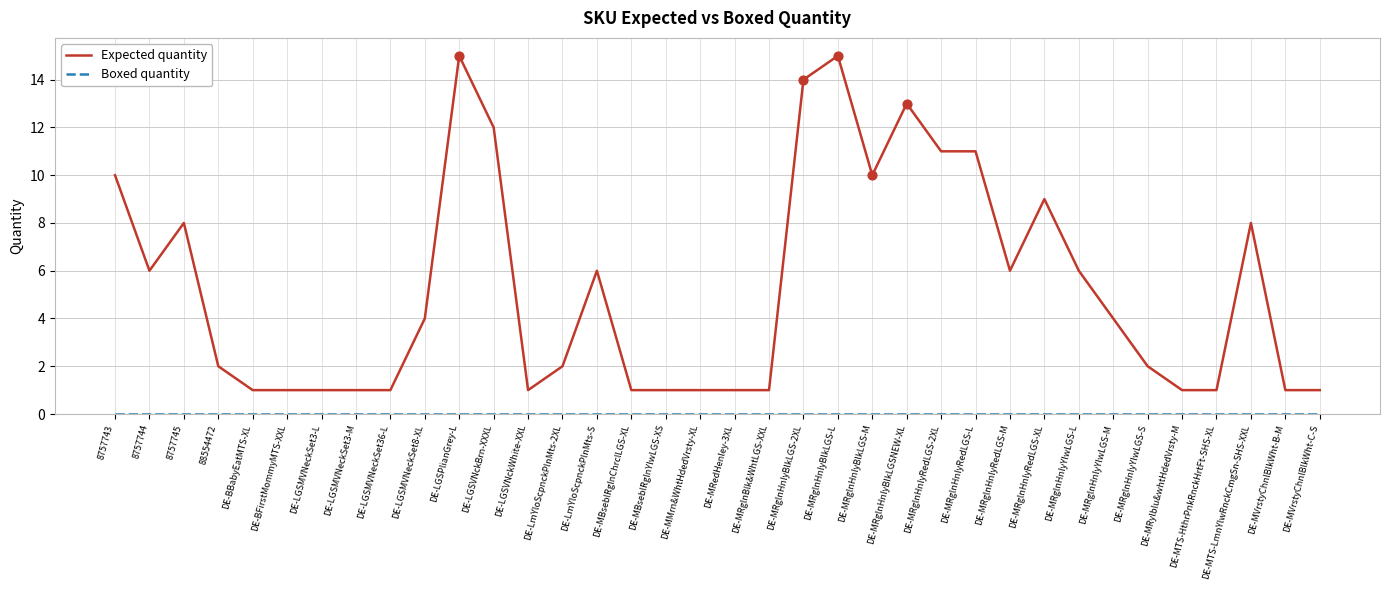

Which series changed the most between DE-MRglnHnlyBlkLGS-2XL and DE-MRglnHnlyRedLGS-2XL?

Expected quantity